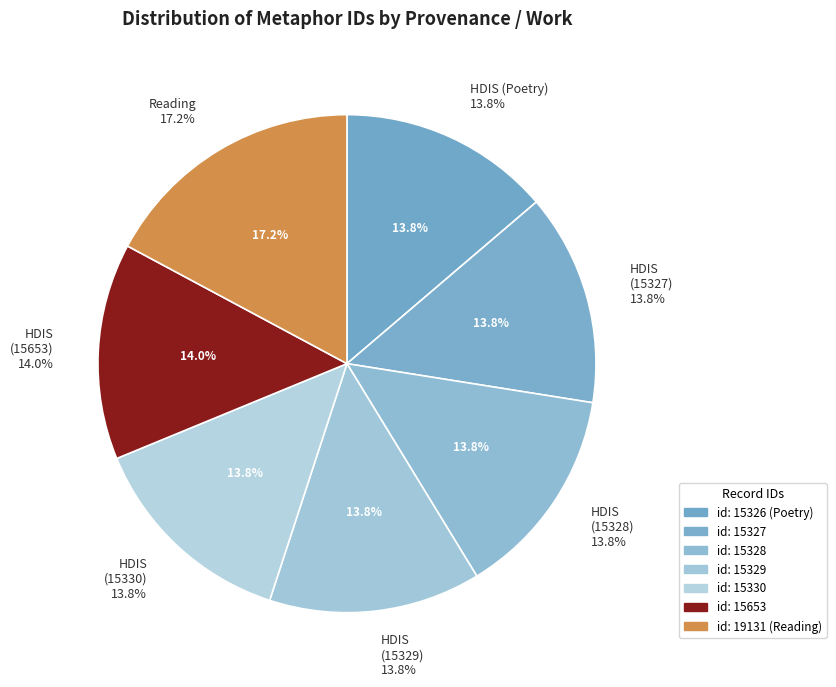

What is the total percentage of Reading and HDIS (Poetry)?

30.9%